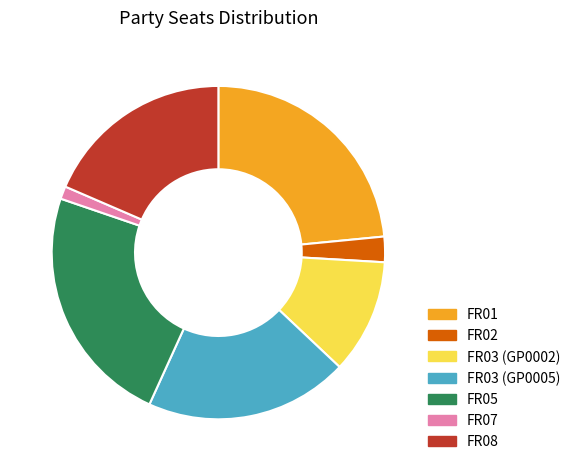

What is the smallest slice in the pie chart?

FR07